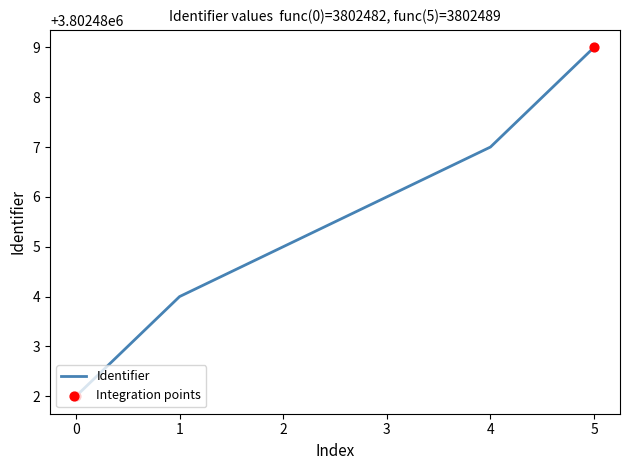

Between 0 and 4, which is larger?

4